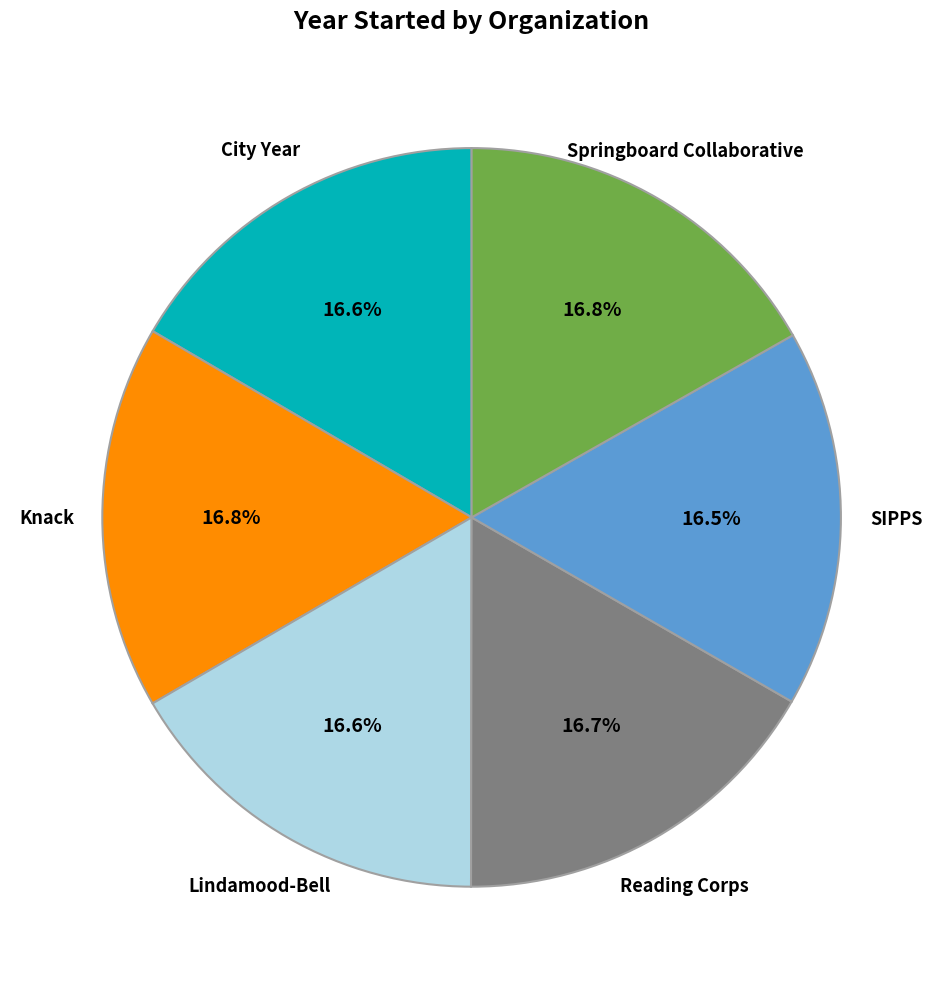

What is the ratio of the value at City Year to the value at Springboard Collaborative?

1.0